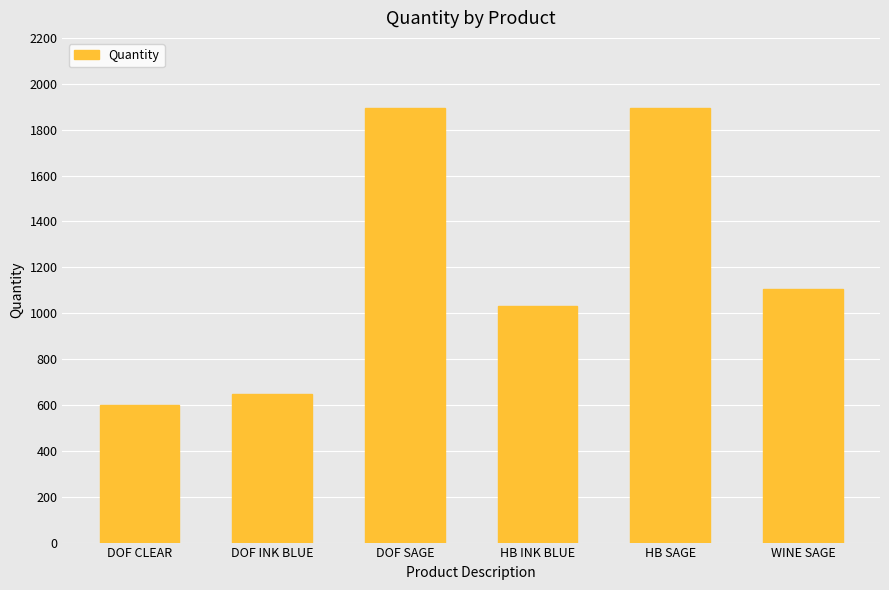

What is the greatest value displayed?

1896